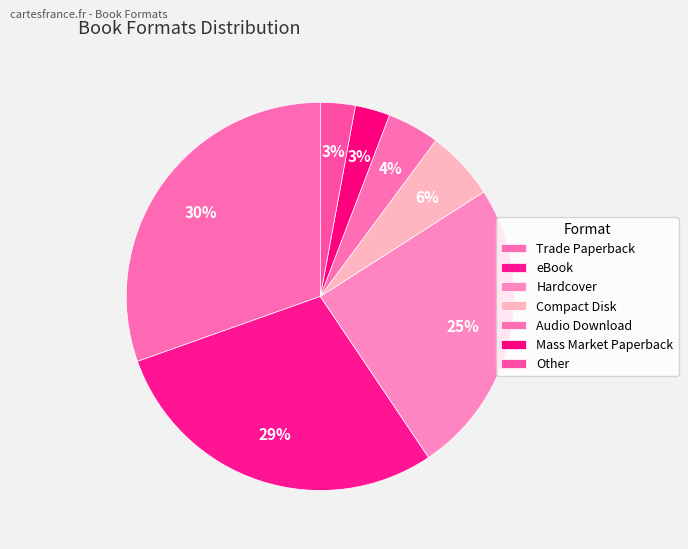

Count the number of slices in the pie.

7